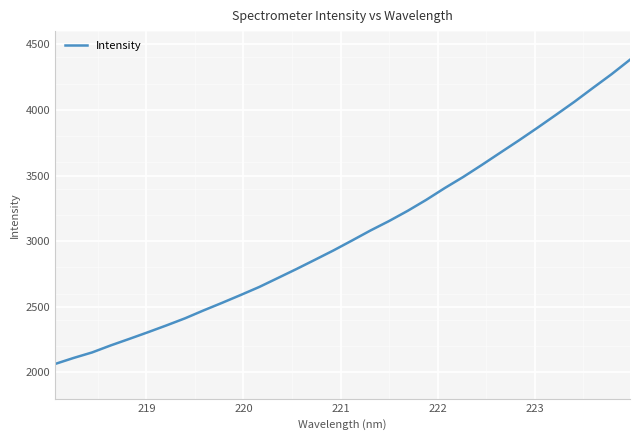

What is the minimum value shown in the chart?

2064.2